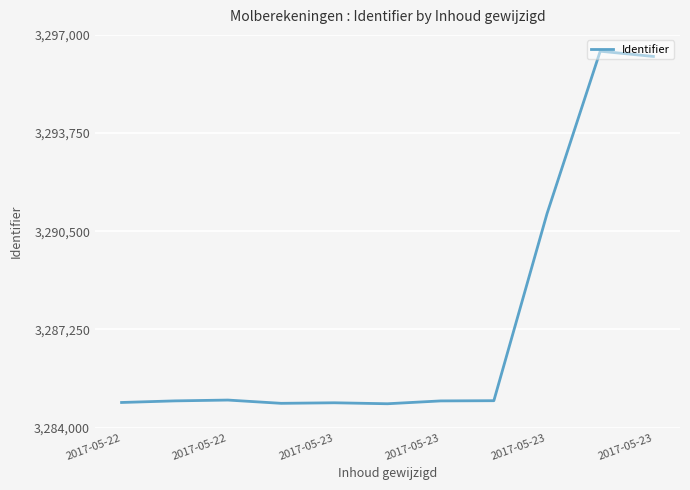

What is the difference between the maximum and minimum values?

11669